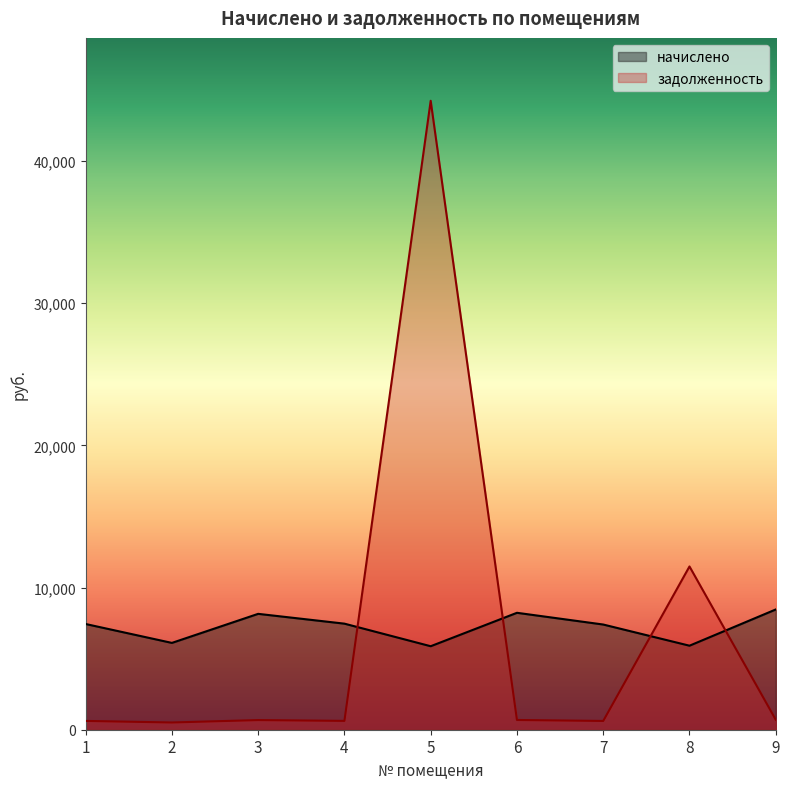

What is the sum of the задолженность values at 4 and 9?

1326.6